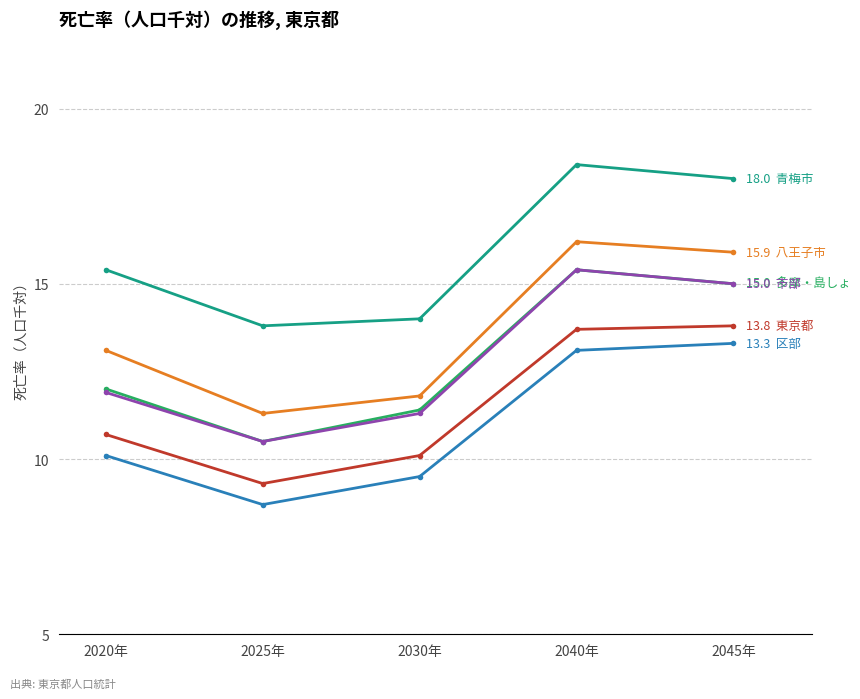

Reading left to right, what are all the values shown in this chart?

東京都: 10.7	9.3	10.1	13.7	13.8
区部: 10.1	8.7	9.5	13.1	13.3
多摩・島しょ: 12.0	10.5	11.4	15.4	15.0
市部: 11.9	10.5	11.3	15.4	15.0
八王子市: 13.1	11.3	11.8	16.2	15.9
青梅市: 15.4	13.8	14.0	18.4	18.0